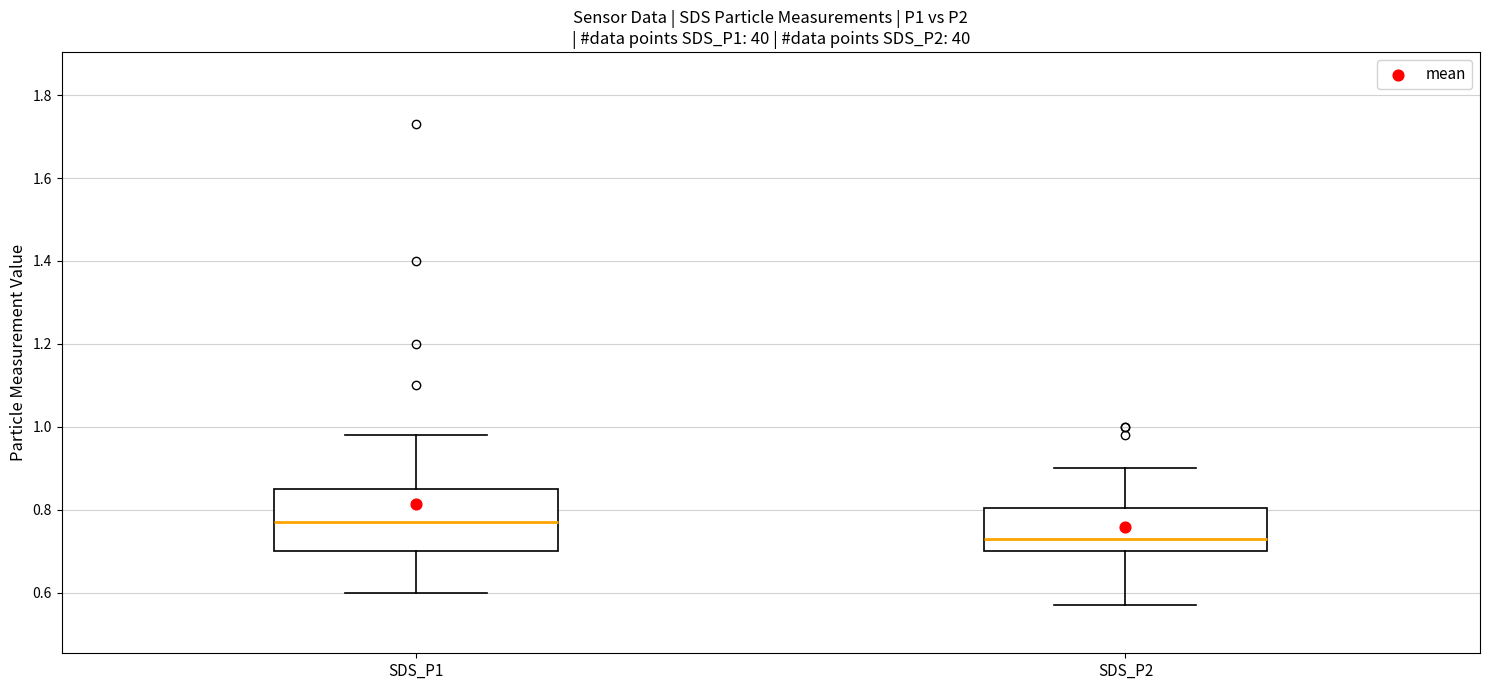

Reading left to right, transcribe this box plot: for each box, give where its median line is, the range the box spans, and where its two whiskers end, as read against the y-axis. The values are not printed on the chart, so give them approximately, as read against the axis.

SDS_P1: median 0.78, box 0.70 to 0.86, whiskers 0.60 to 0.98
SDS_P2: median 0.74, box 0.70 to 0.80, whiskers 0.58 to 0.90